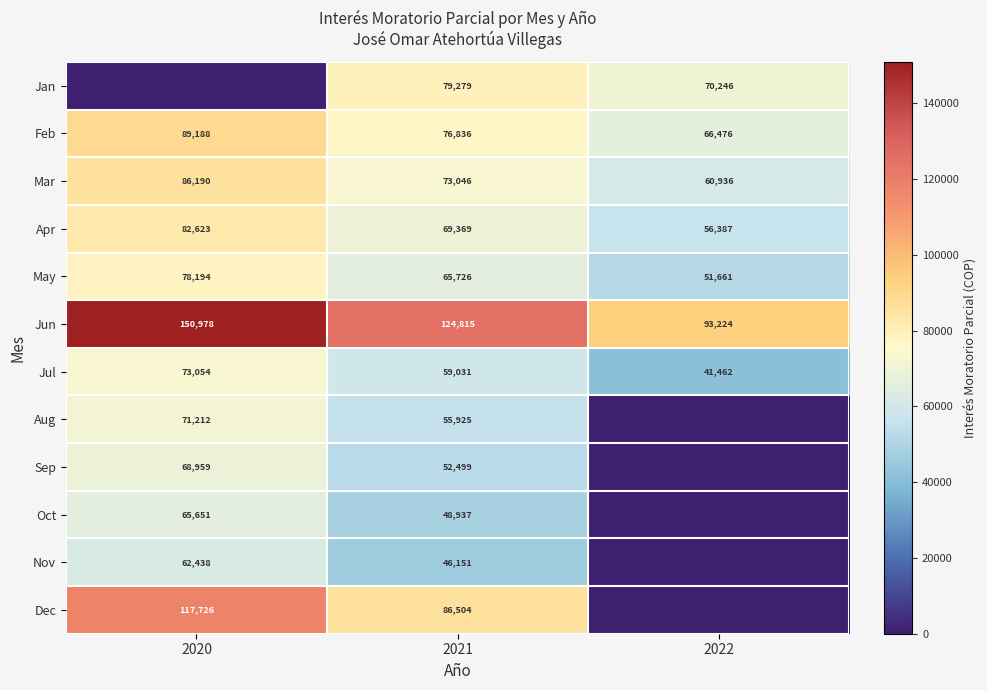

True or false: Aug has a value of 22499 at 2020.

False